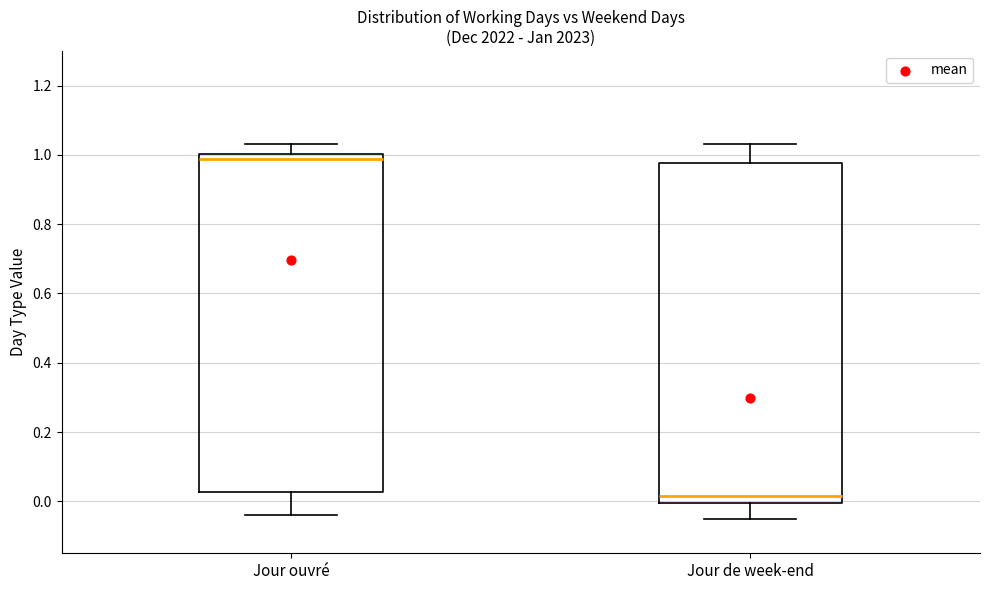

Reading left to right, read every box against the y-axis: the position of its median line, the range the box covers, and the ends of its whiskers. The values are not printed on the chart, so give them approximately, as read against the axis.

Jour ouvré: median 0.98, box 0.02 to 1.00, whiskers -0.04 to 1.04
Jour de week-end: median 0.02, box 0.00 to 0.98, whiskers -0.06 to 1.04